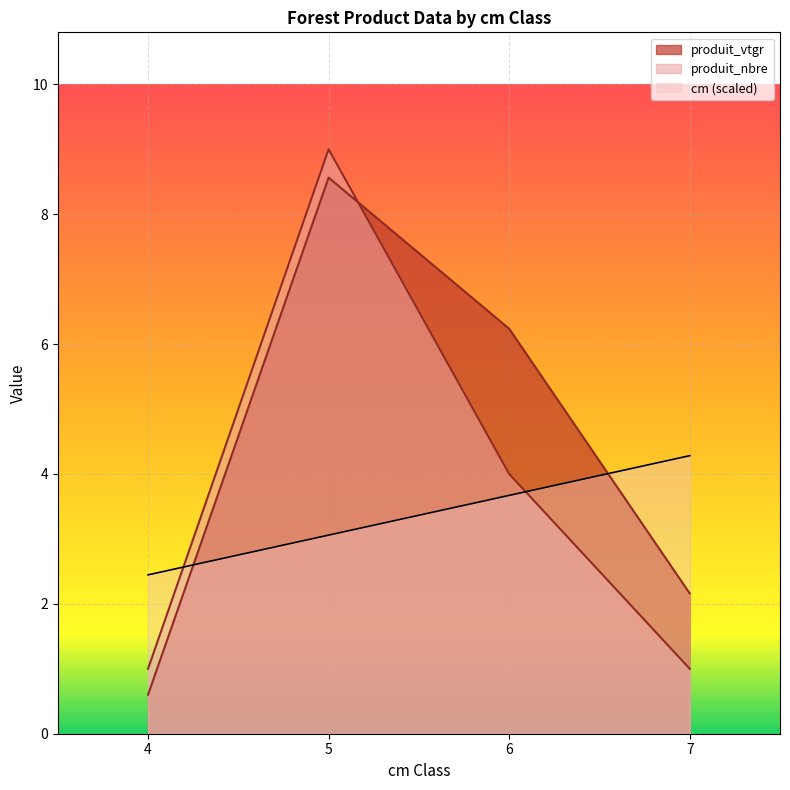

Where does the produit_nbre series first go above 4?

5